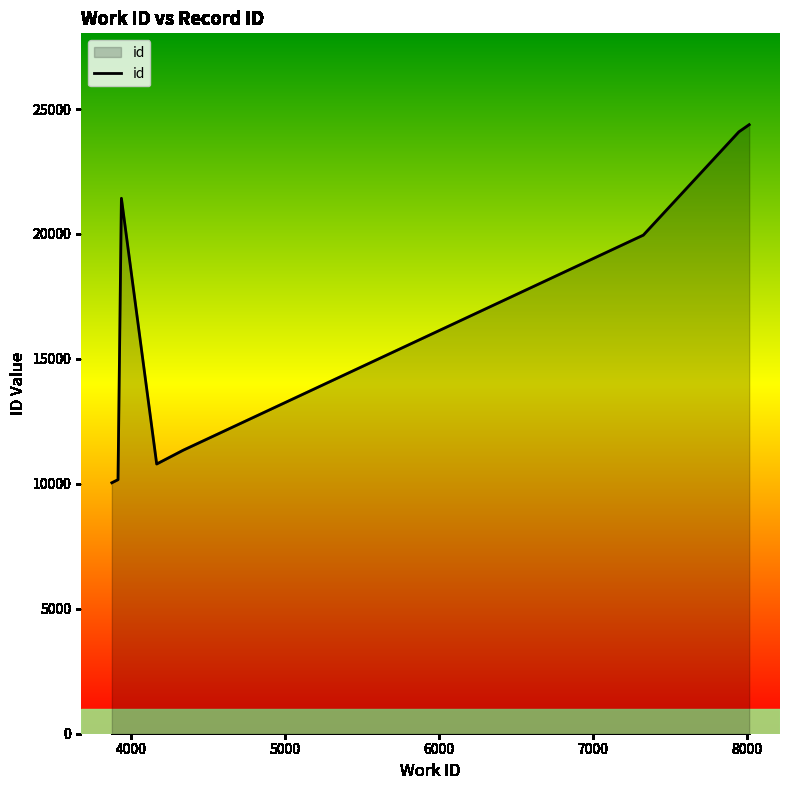

What is the maximum value shown in the chart?

24374